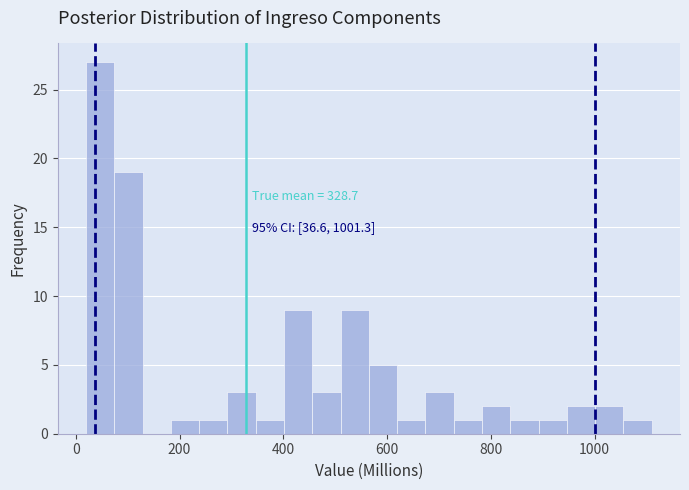

Around what value on the x-axis is the tallest bar? Give the approximate position of its centre, as read against the axis.

40